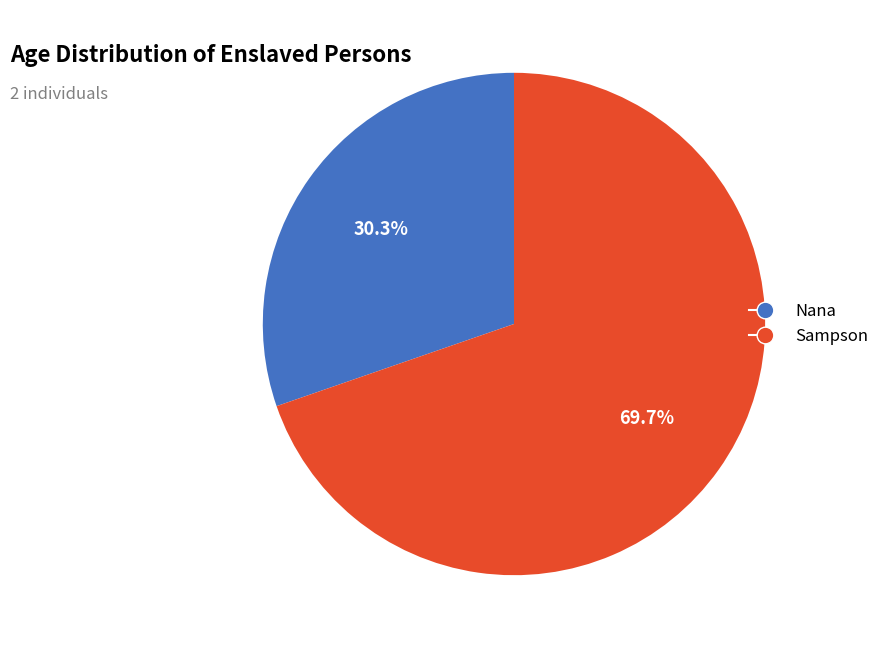

Which slice is the largest?

Sampson